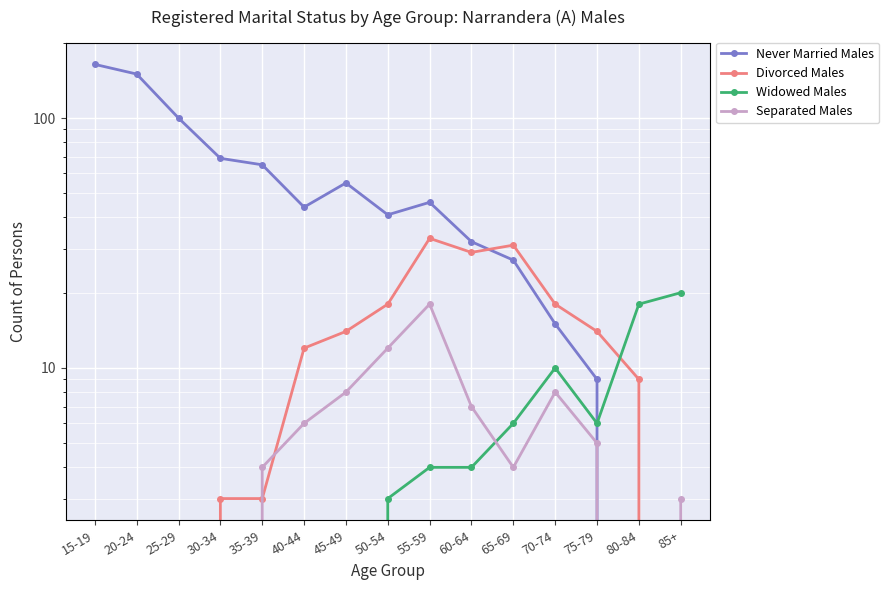

At which label does Never Married Males reach its minimum?

80-84